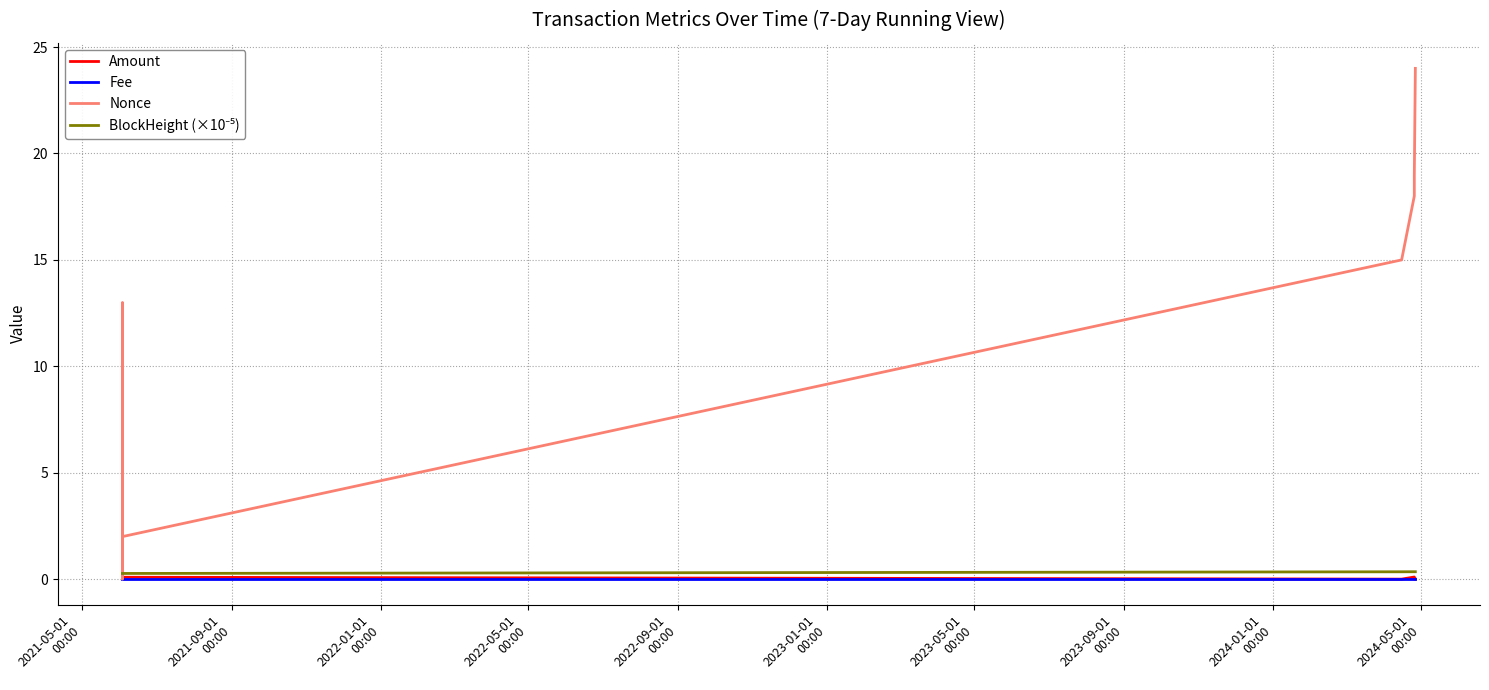

What is the difference between the maximum and second lowest values in the Nonce series?

23.0